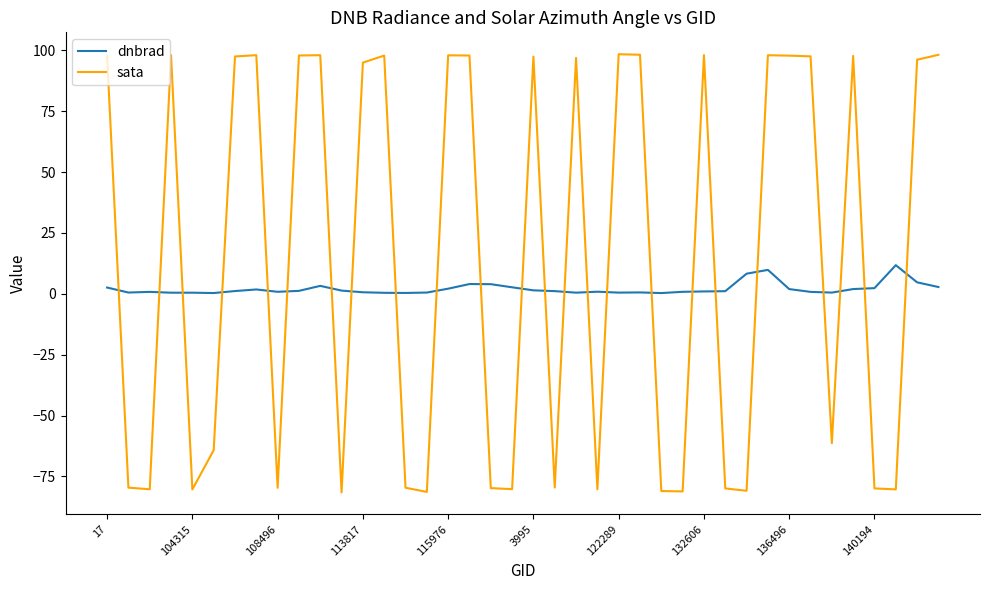

Which series has the widest spread of values?

sata